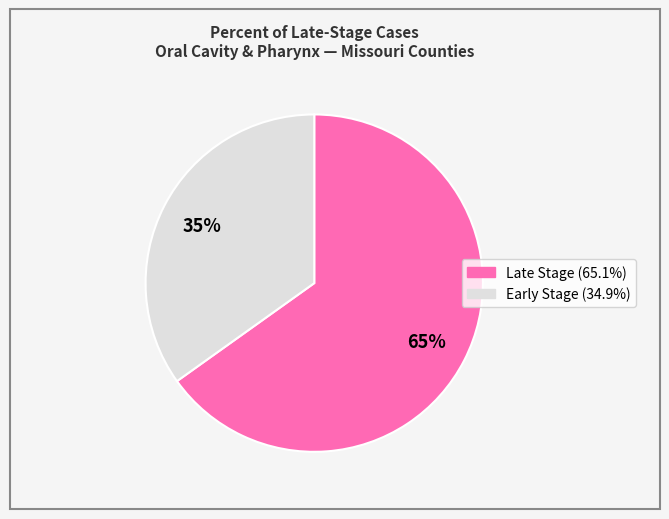

To the nearest percent, what is the average slice percentage?

50%